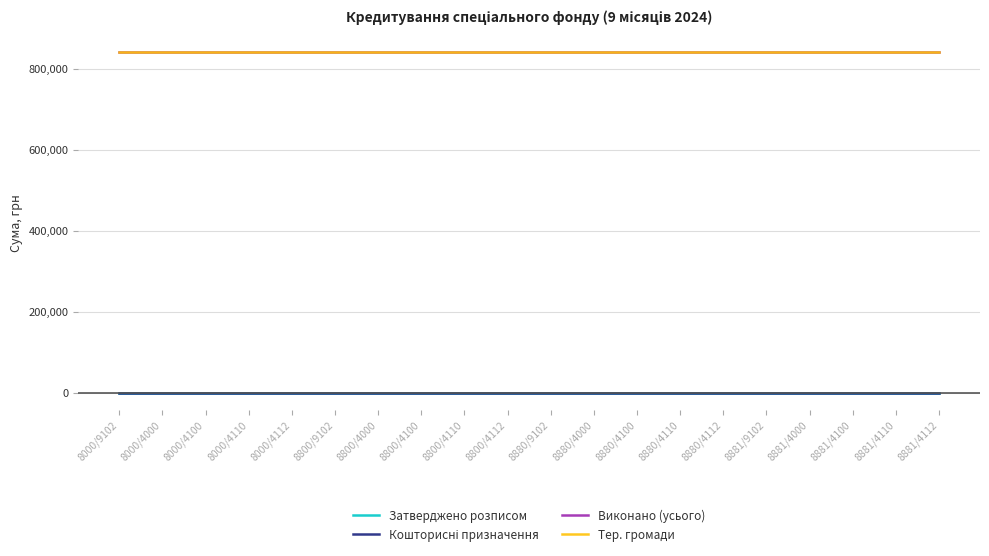

What is the average value of the Виконано (усього) series?

840835.7